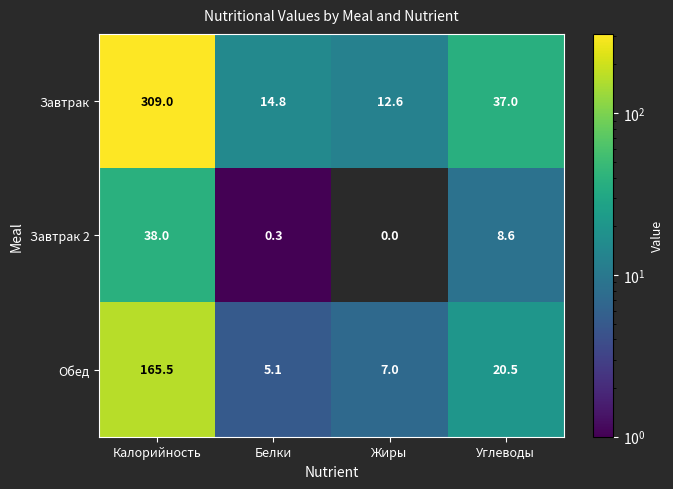

Reading left to right, extract all data points from this chart.

Завтрак: 309.0	14.8	12.6	37.0
Завтрак 2: 38.0	0.3	0.0	8.6
Обед: 165.5	5.1	7.0	20.5